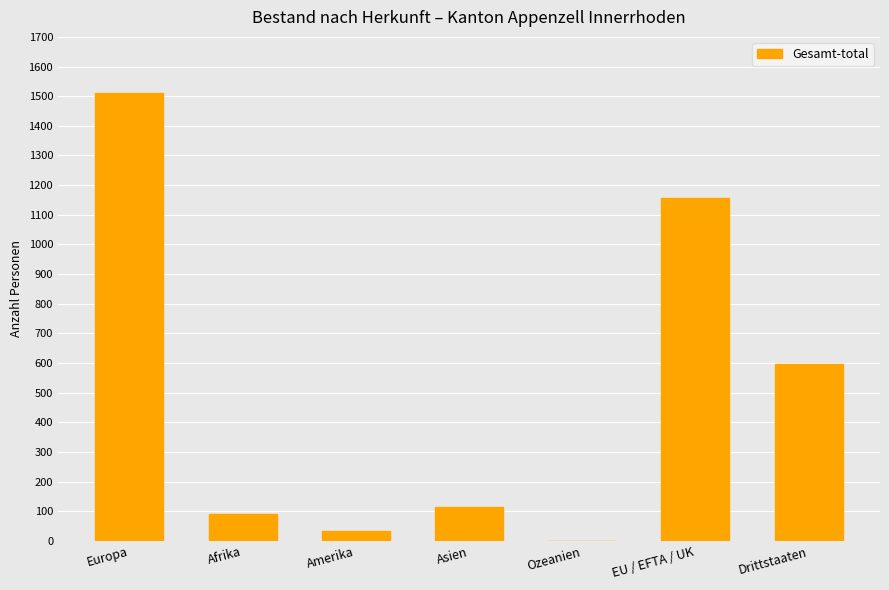

At which label is the value closest to 756?

Drittstaaten